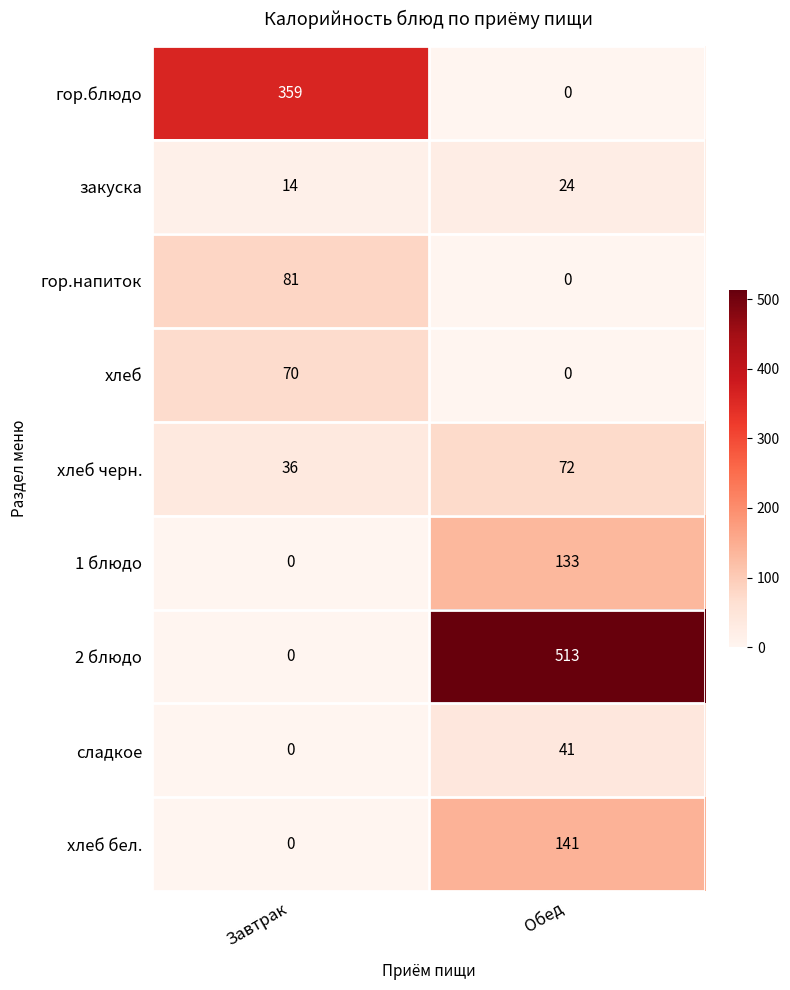

What is the difference between the maximum and minimum values in the 1 блюдо series?

133